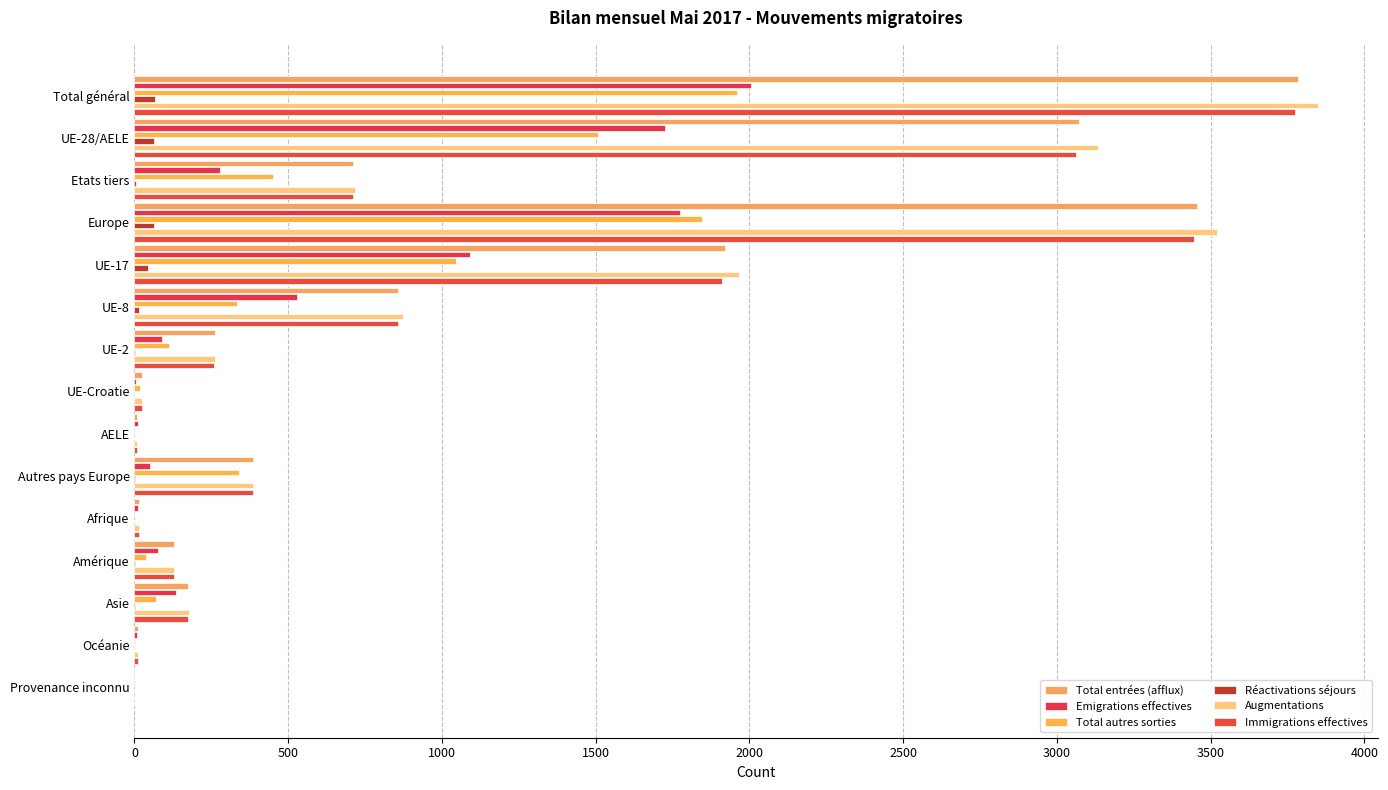

Count the number of categories in the chart.

15